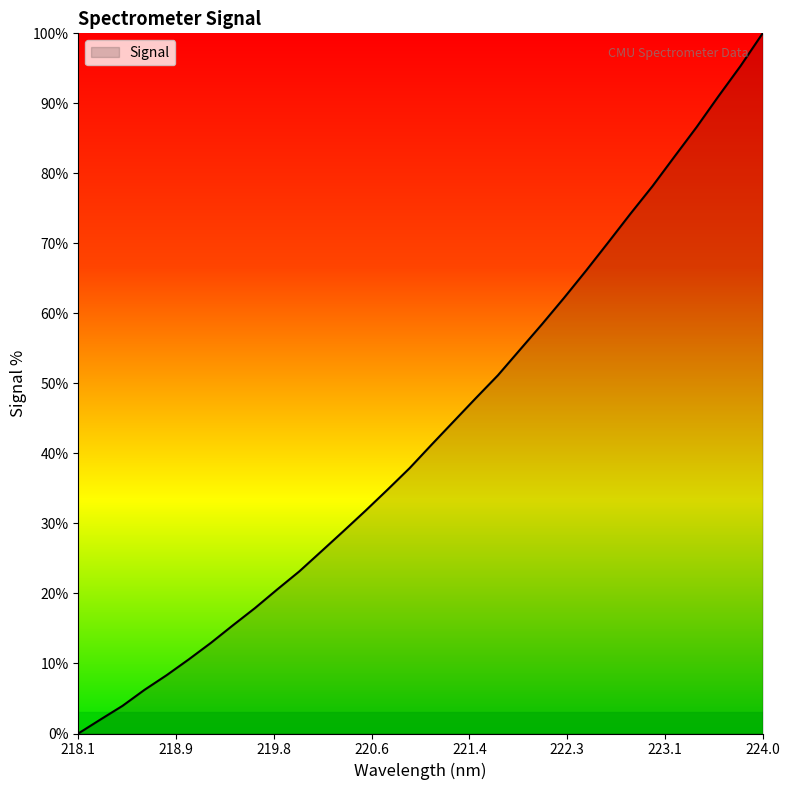

What is the greatest value displayed?

100.0